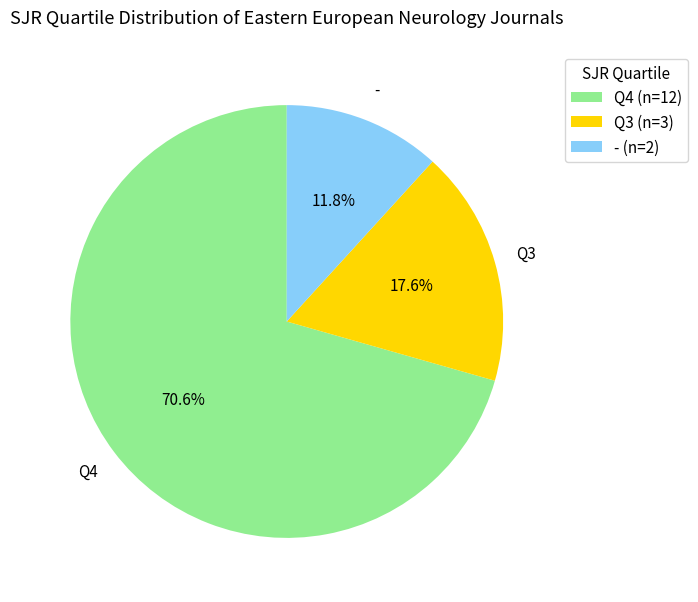

To the nearest percent, what is the average slice percentage?

33%